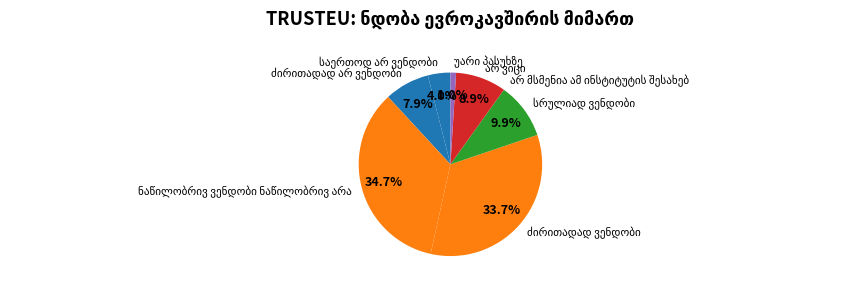

Is there any slice that represents more than half of the pie?

No